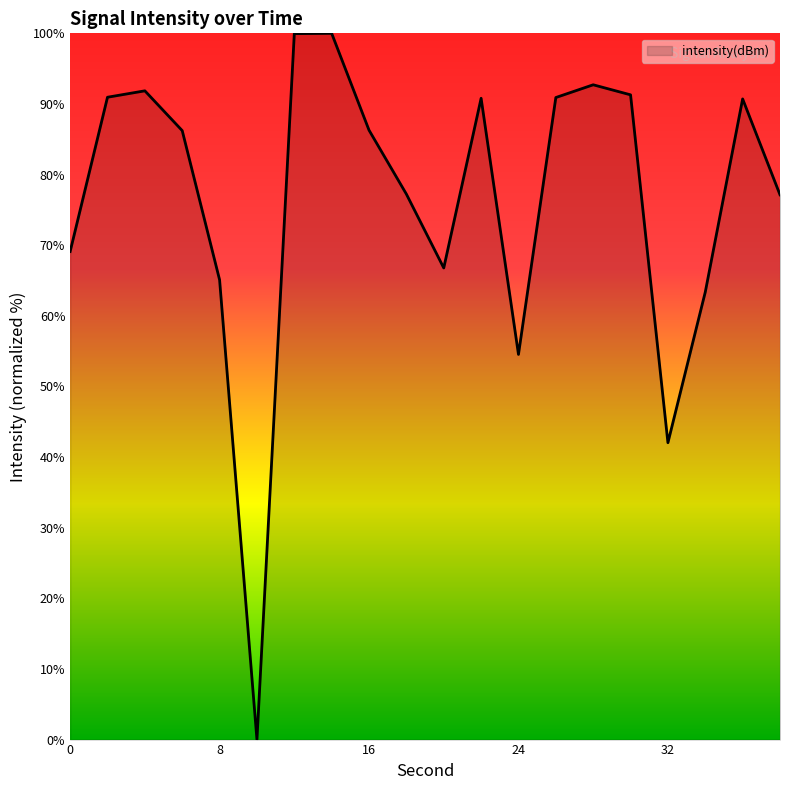

What is the difference between the maximum and minimum values?

100.0